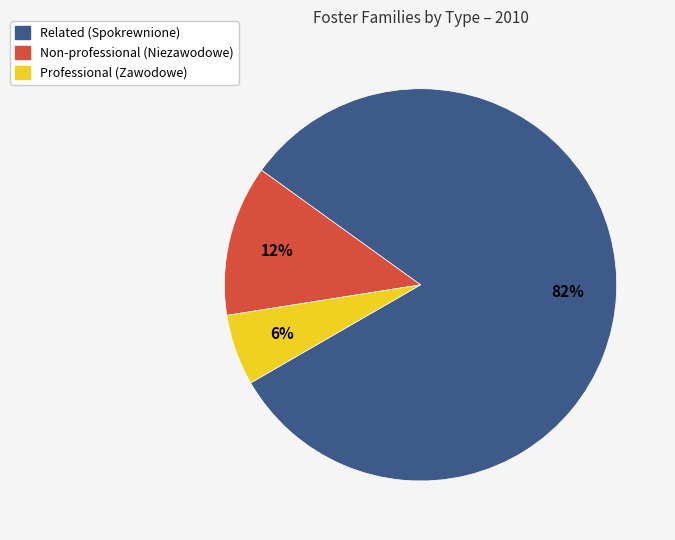

Which has a higher value, Non-professional (Niezawodowe) or Professional (Zawodowe)?

Non-professional (Niezawodowe)